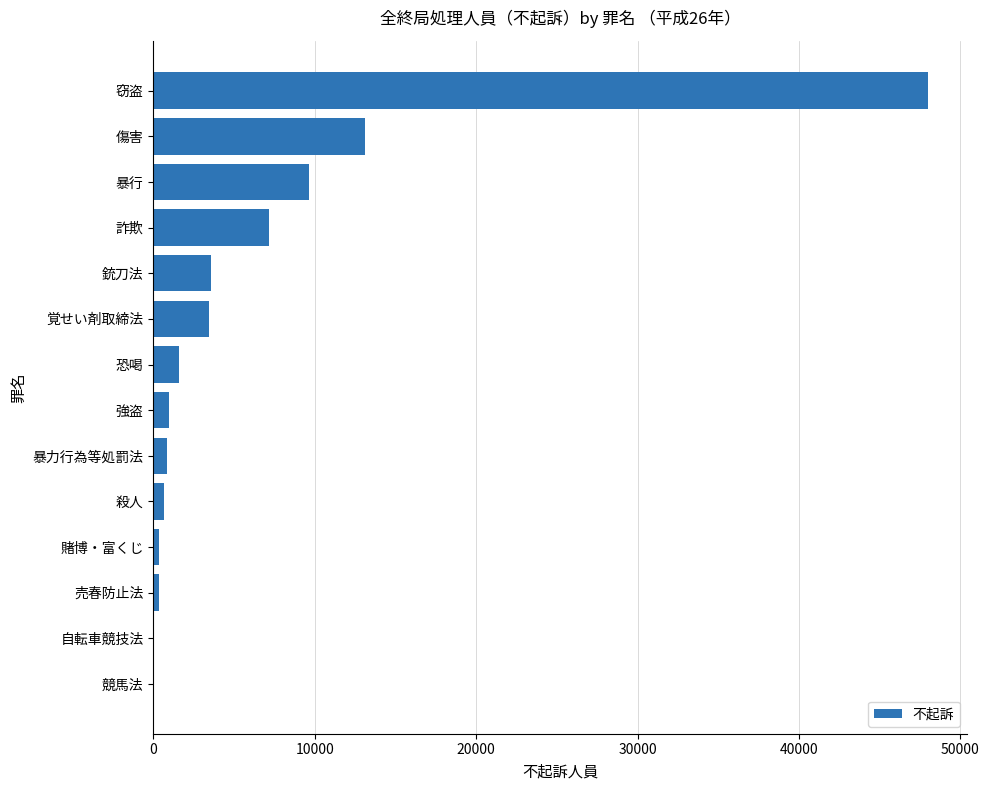

At which label is the value closest to 24006?

傷害